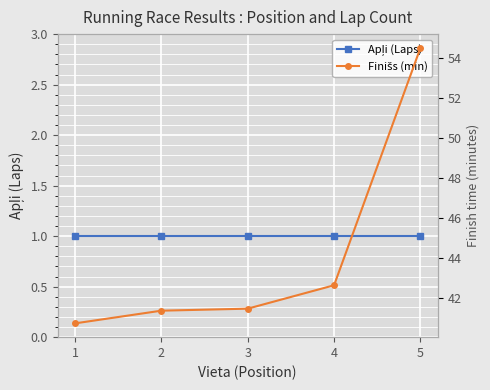

What is the total value across all series at 3?

42.5